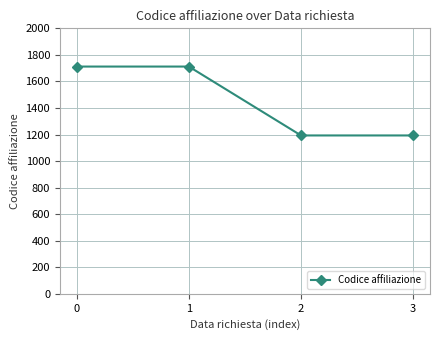

True or false: the data shows 1825 at 3.

False